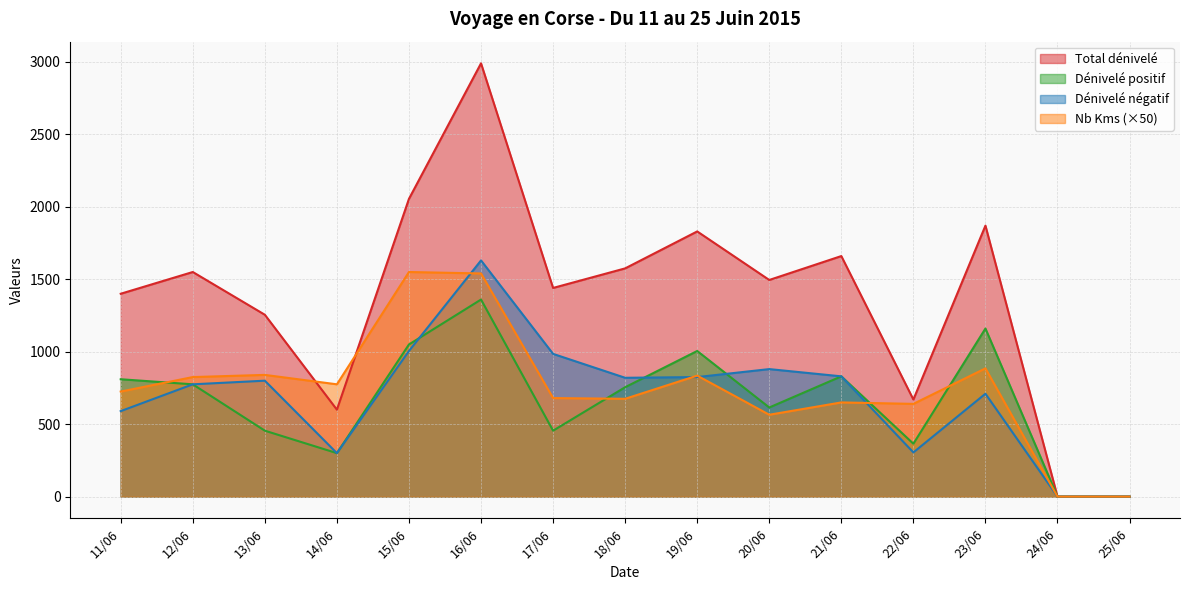

Count the number of data series in this chart.

4